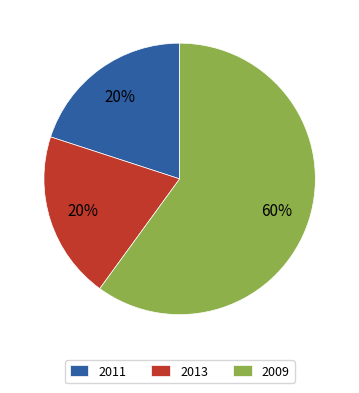

Is the sum of 2009 and 2013 greater than half?

Yes